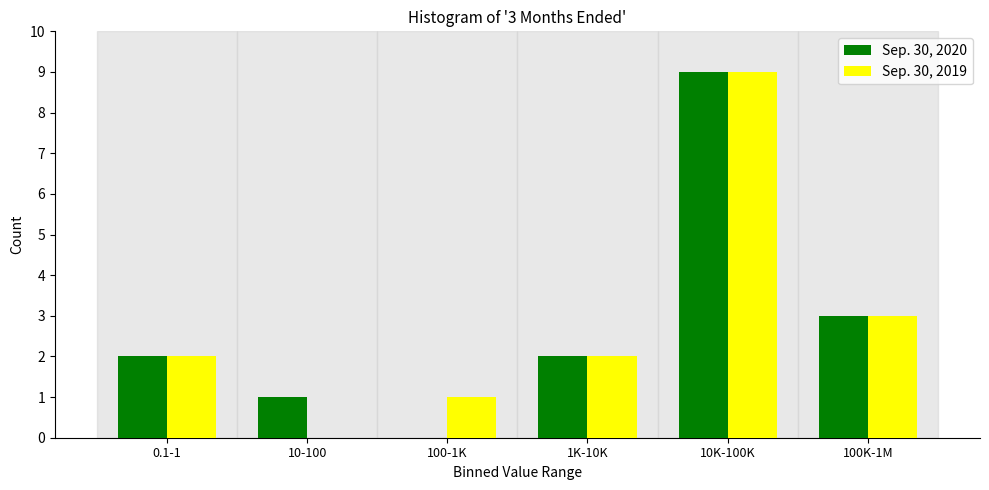

Reading left to right, list all the values displayed in this chart.

Sep. 30, 2020: 0.1-1=2	10-100=1	100-1K=0	1K-10K=2	10K-100K=9	100K-1M=3
Sep. 30, 2019: 0.1-1=2	10-100=0	100-1K=1	1K-10K=2	10K-100K=9	100K-1M=3